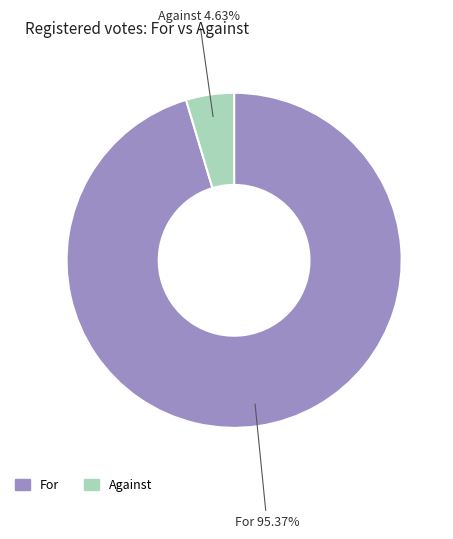

What percentage is the For slice, to the nearest percent?

95%